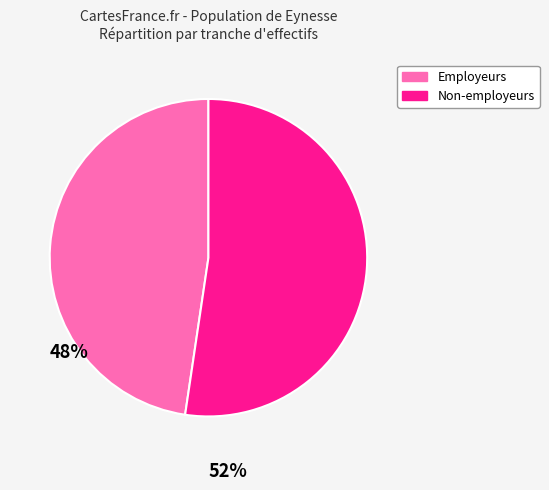

Which category has the smallest portion of the pie?

Employeurs